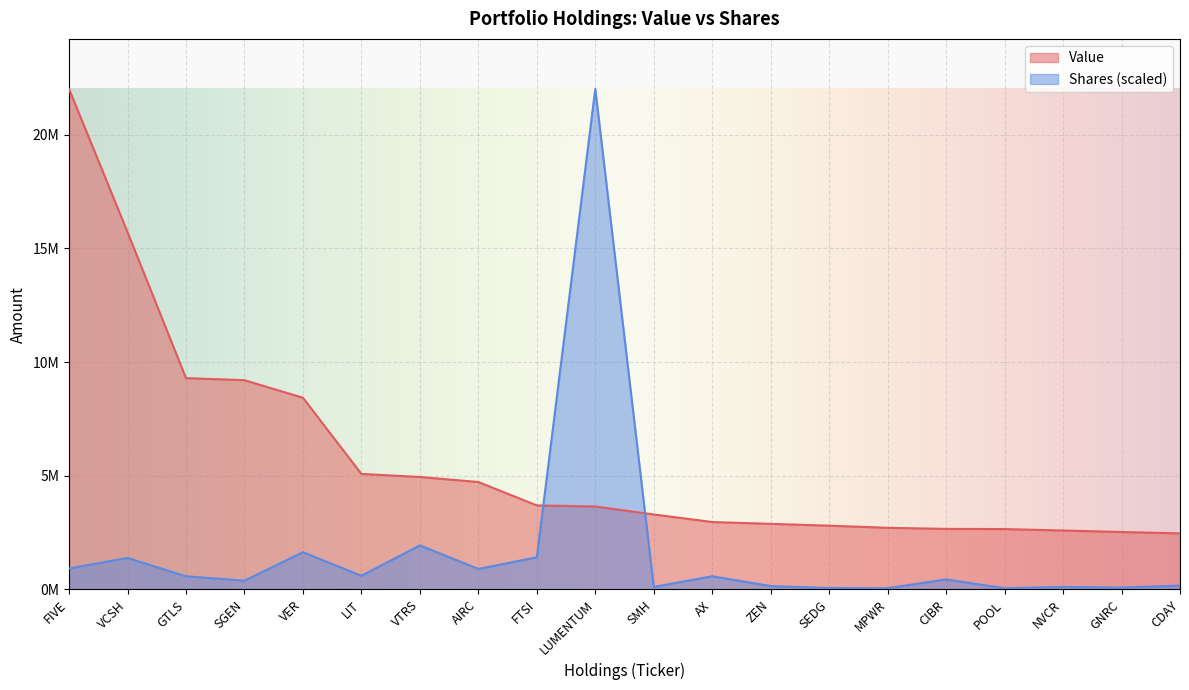

How many data points in Shares or principal amount are above 579116?

10